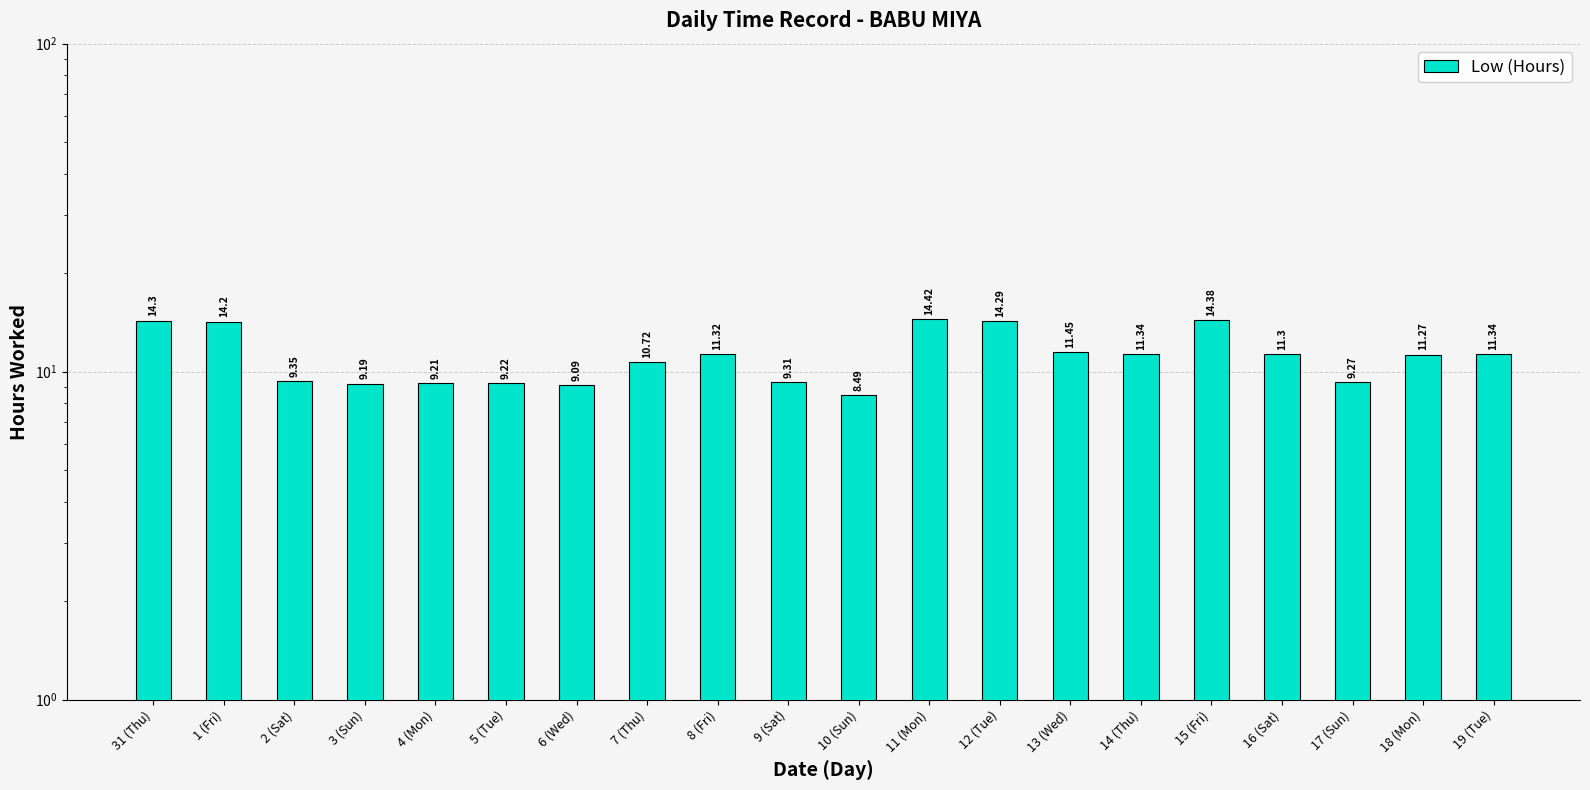

What is the average value?

11.2